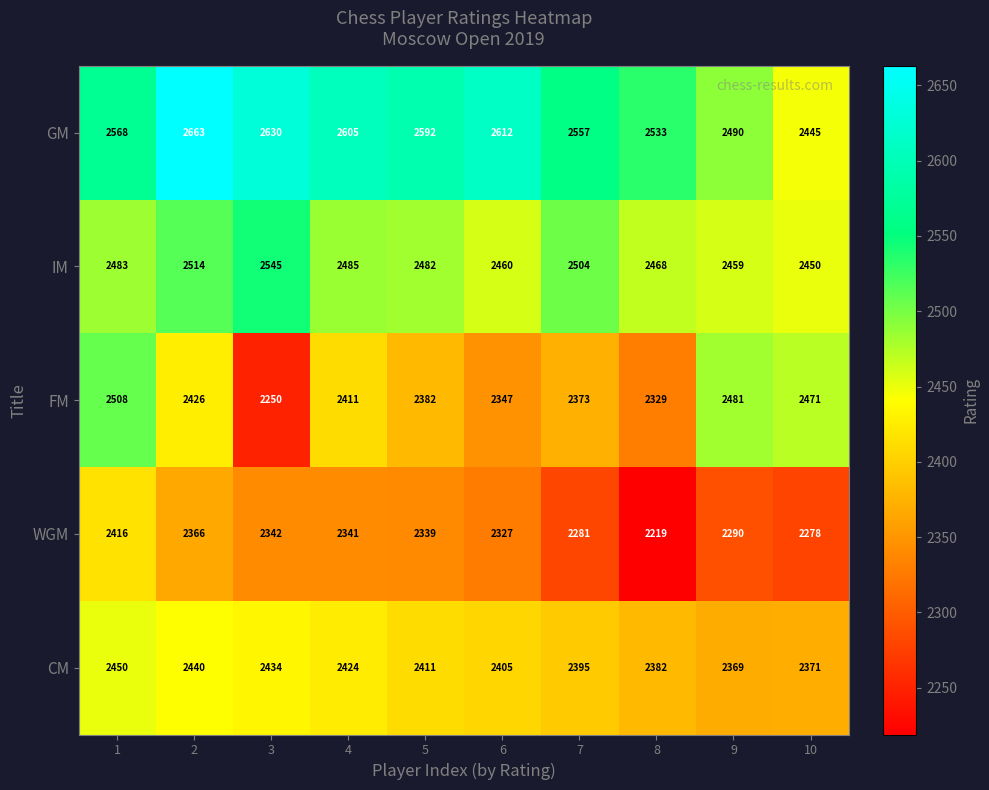

At 8, list the series in order from largest to smallest.

GM, IM, CM, FM, WGM